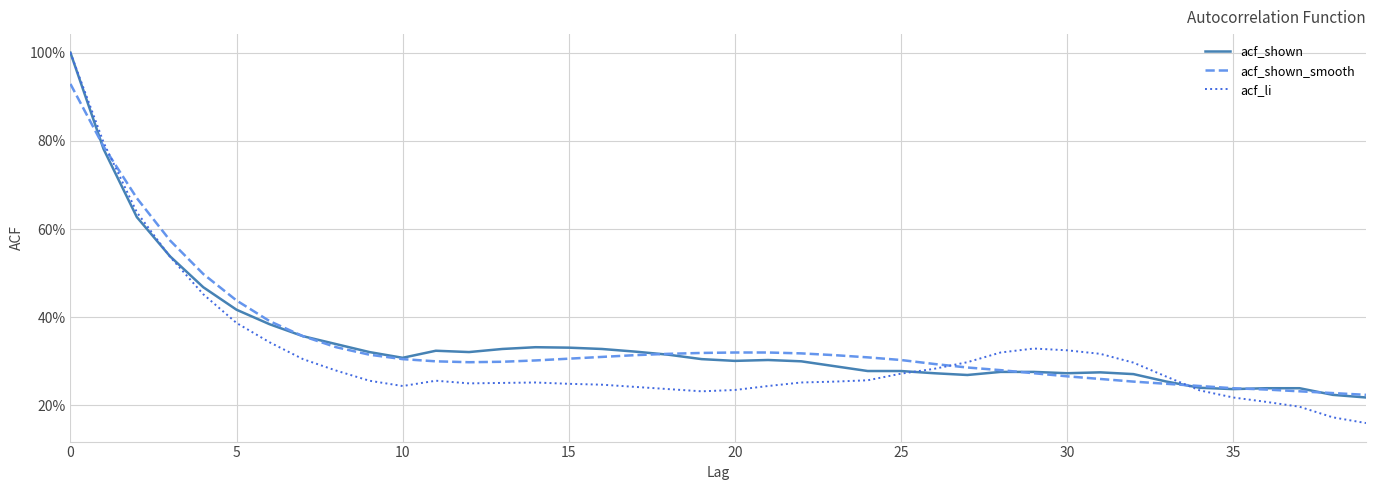

What are all the series names shown in the legend?

acf_shown, acf_shown_smooth, acf_li